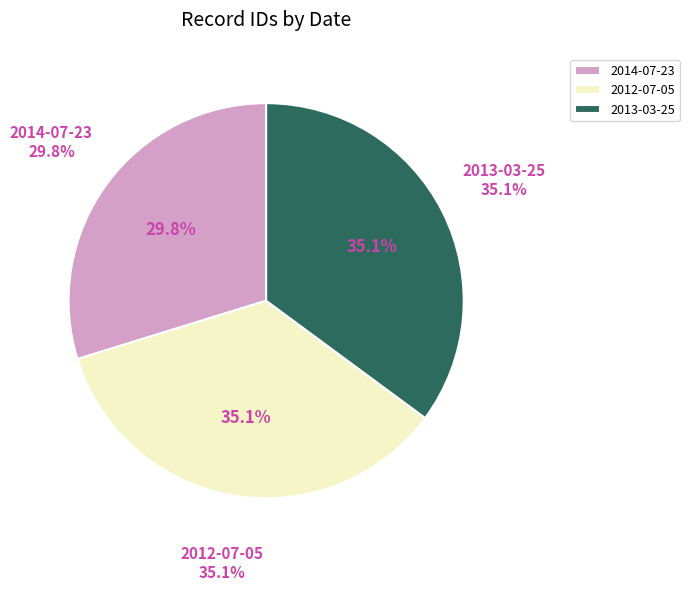

What is the change in value from 2014-07-23 to 2012-07-05?

+3020